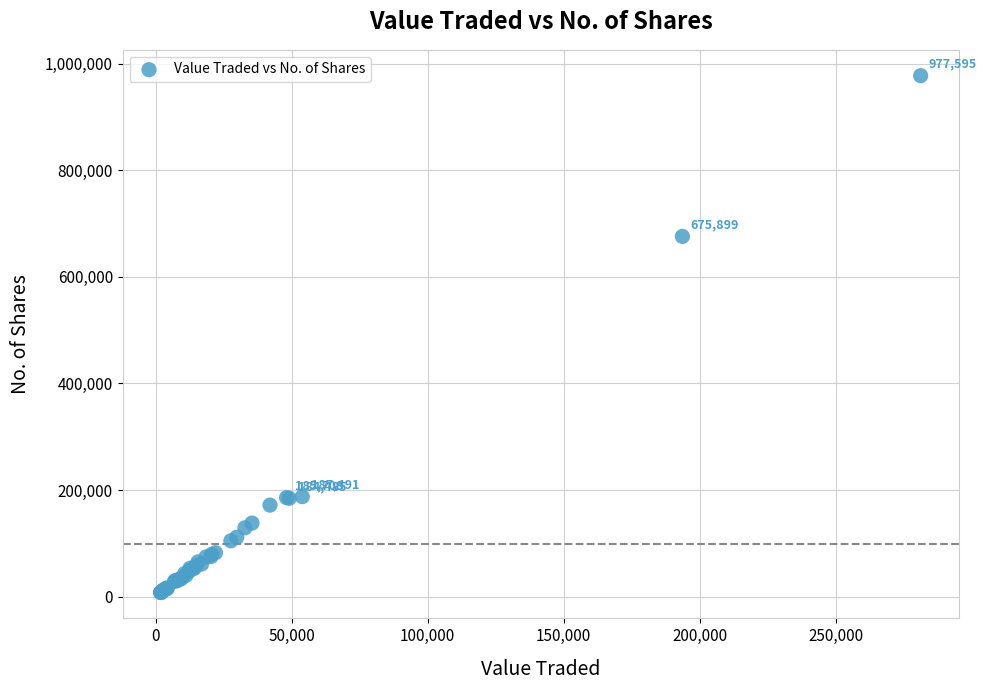

What Y value in the scatter plot is closest to 492557?

675899